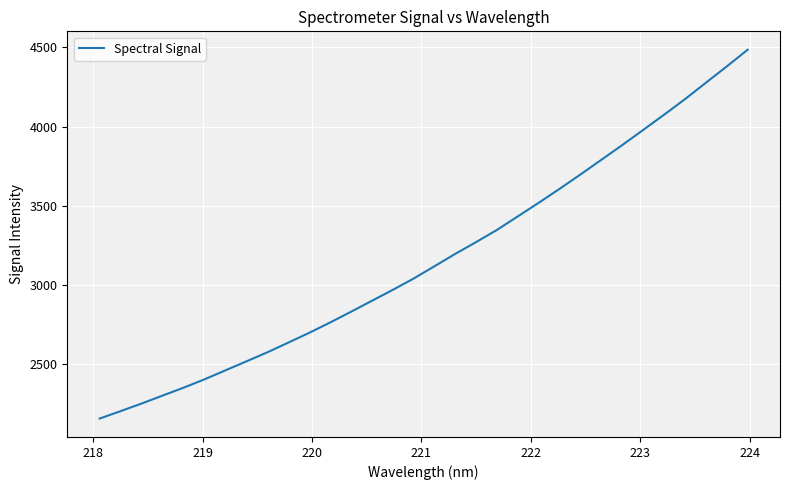

How many lines are shown in the chart?

1